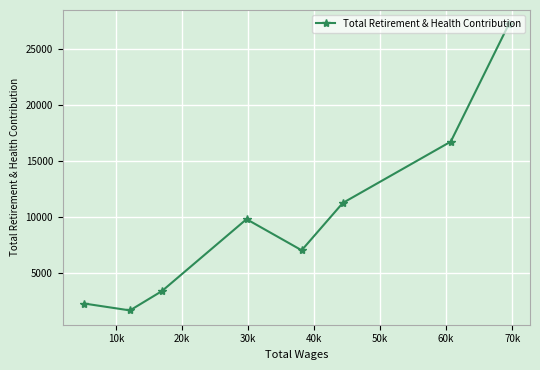

What is the average value?

9907